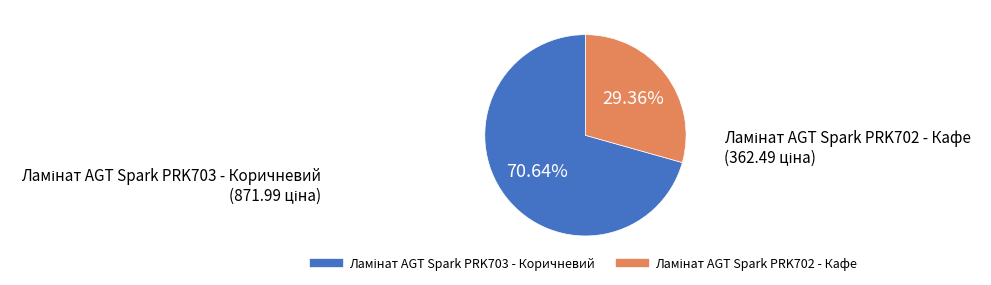

Is there any slice that represents more than half of the pie?

Yes